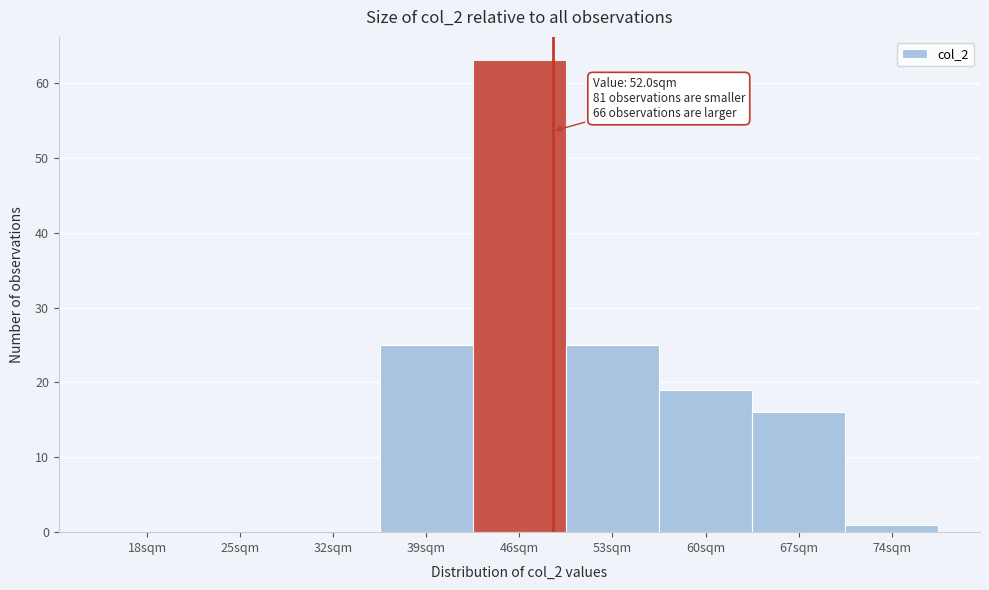

Reading left to right, what are all the values shown in this chart?

18sqm=0	25sqm=0	32sqm=0	39sqm=25	46sqm=63	53sqm=25	60sqm=19	67sqm=16	74sqm=1